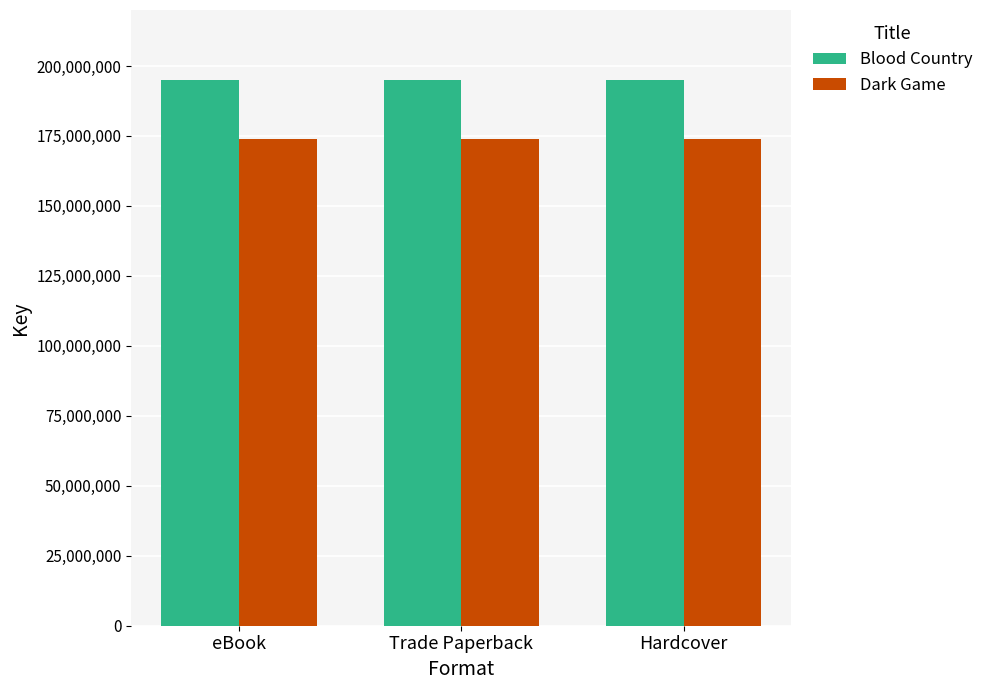

What is the difference between the highest and lowest values at Hardcover?

21050104